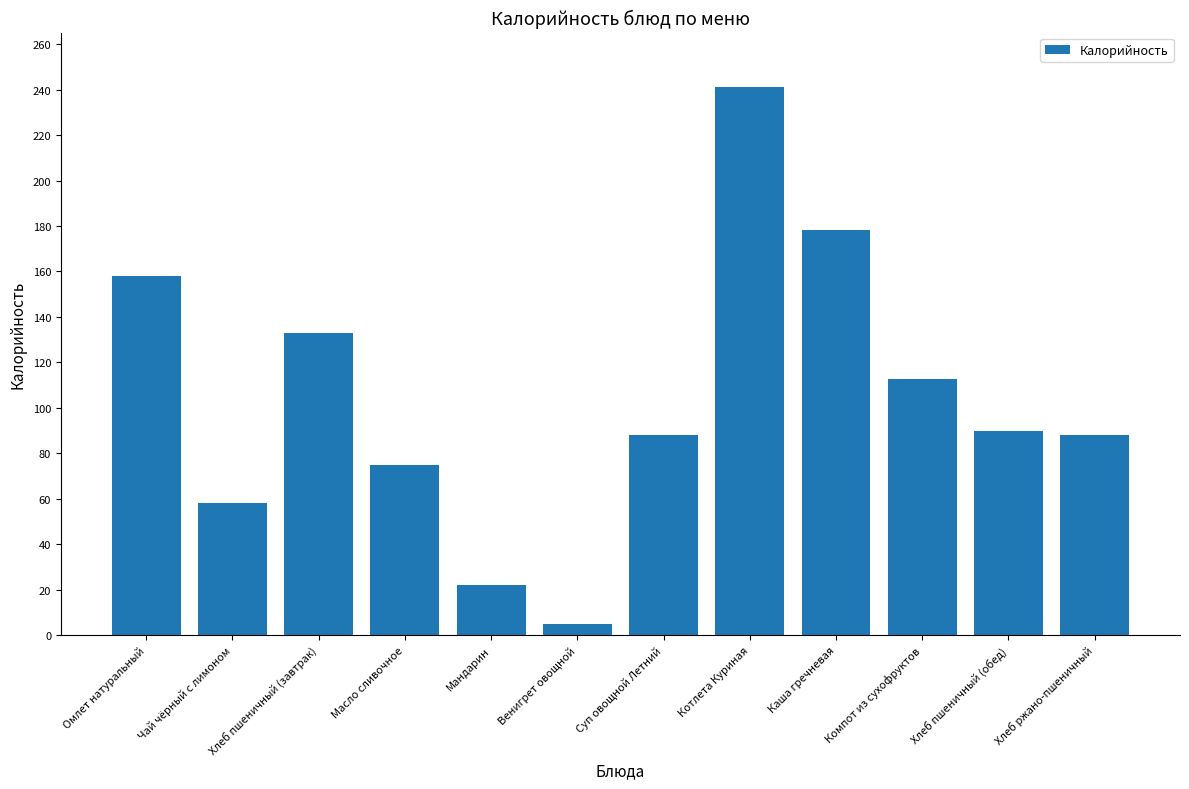

Which has a higher value, Венигрет овощной or Масло сливочное?

Масло сливочное